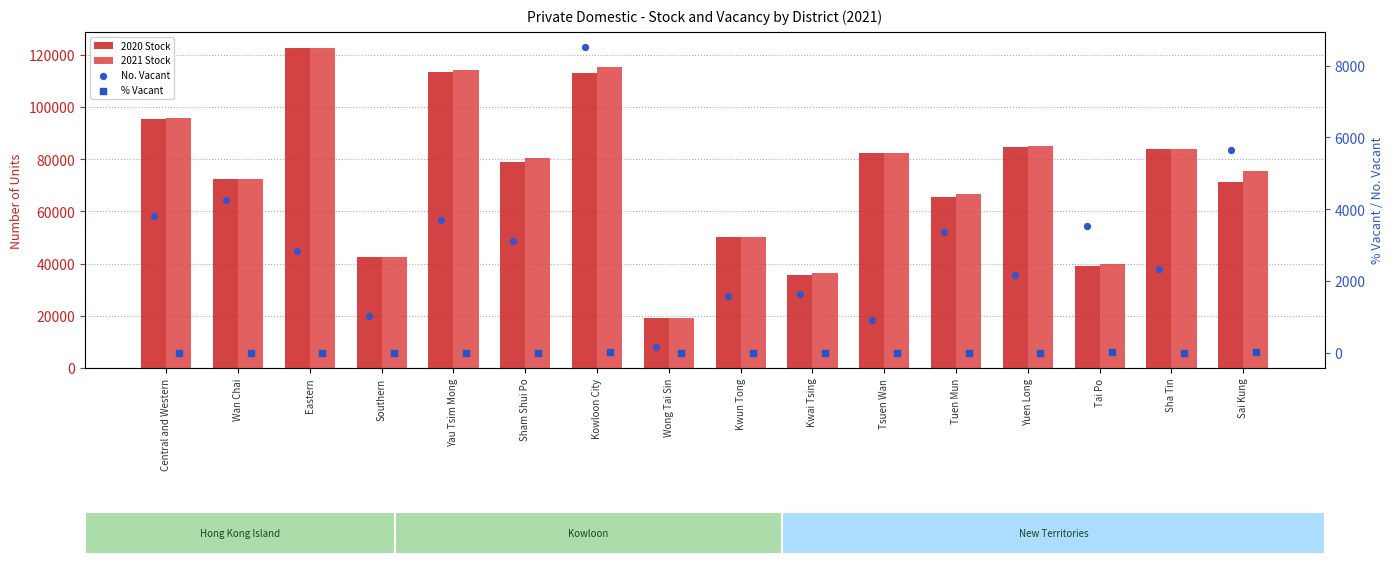

At which category is the sum across all series the highest?

Eastern